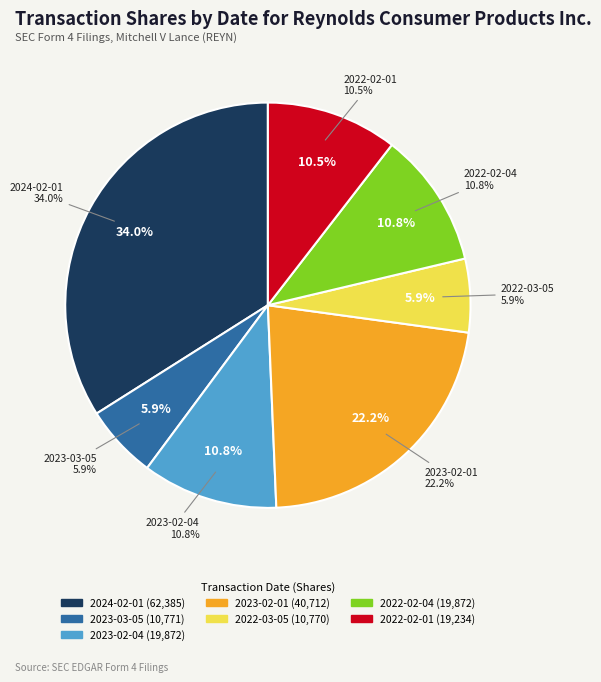

The 2022-03-05 slice represents 1% of the pie. True or false?

False